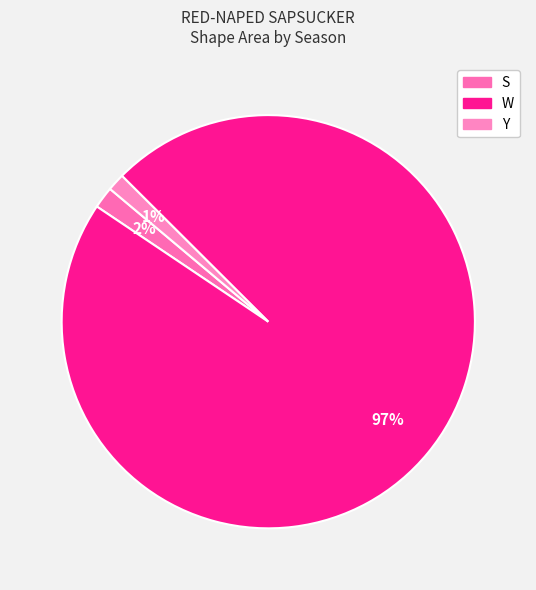

To the nearest percent, what is the average slice percentage?

33%